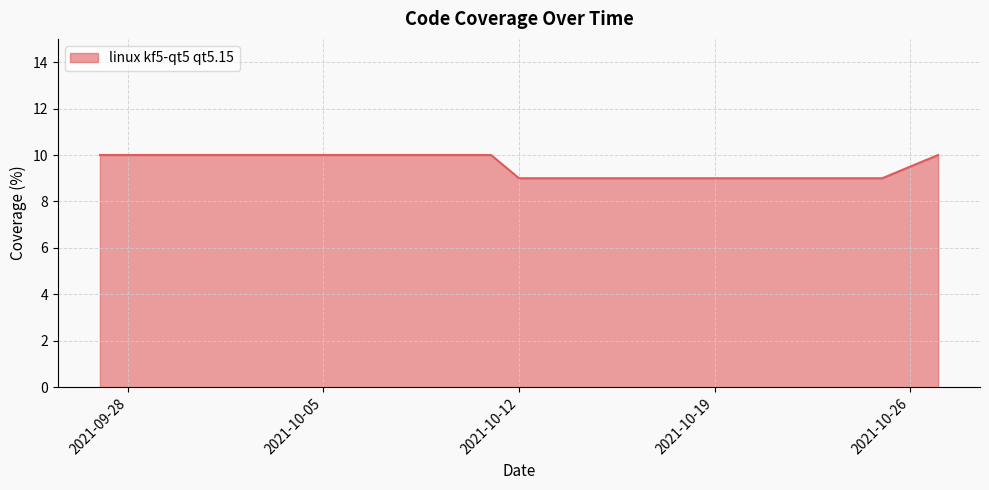

What is the greatest value displayed?

10